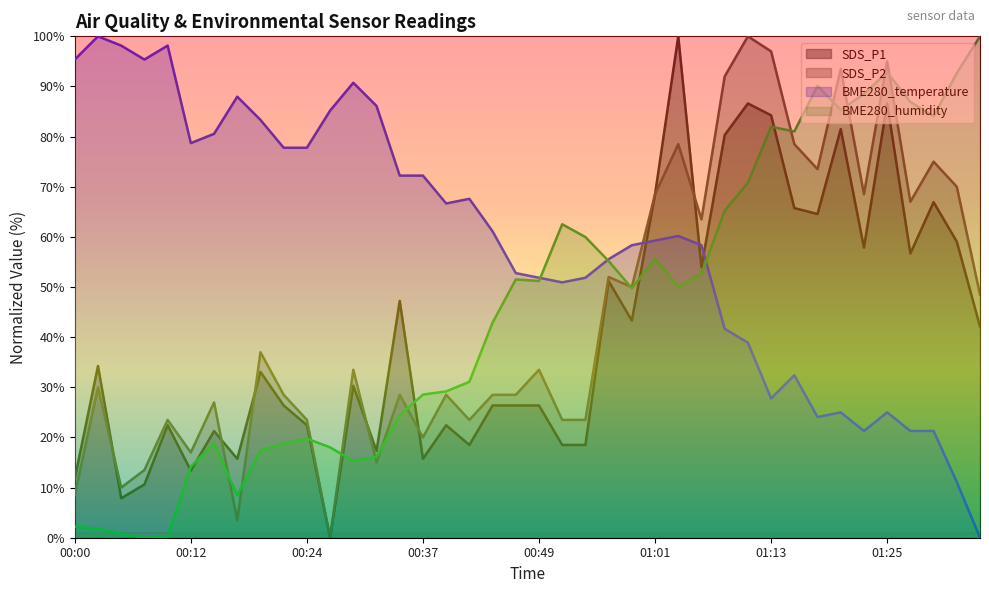

After their last crossing, which series has the higher values: BME280_temperature or BME280_humidity?

BME280_humidity